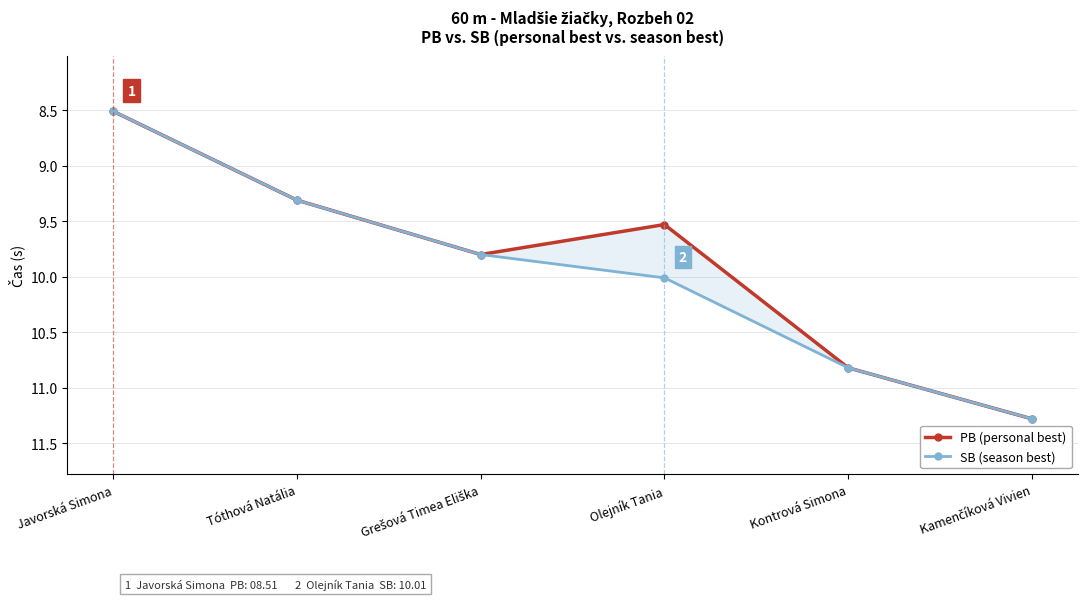

Rank the series by their average value, from lowest to highest.

PB (personal best), SB (season best)